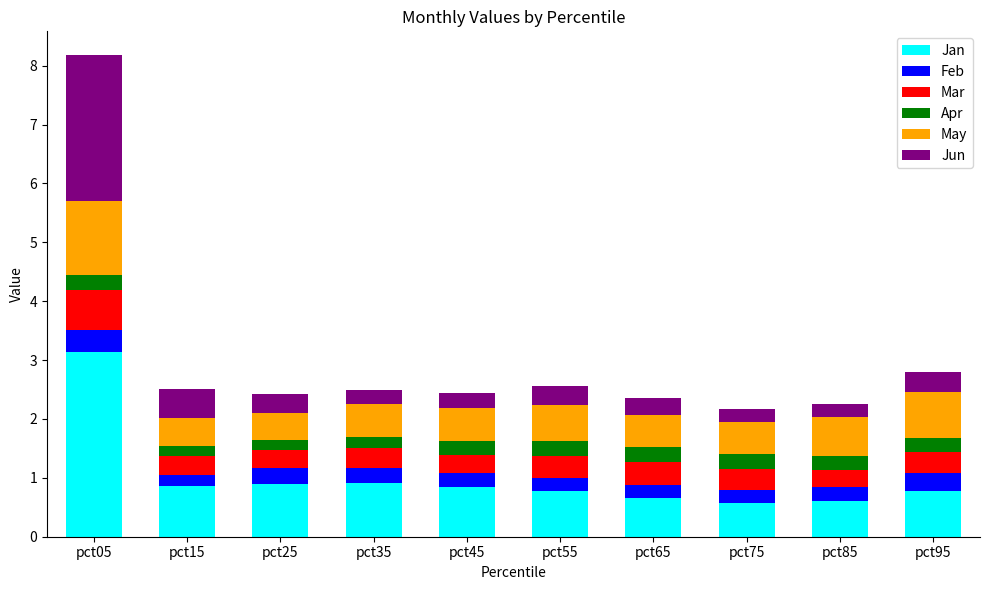

What are all the series names shown in the legend?

Jan, Feb, Mar, Apr, May, Jun